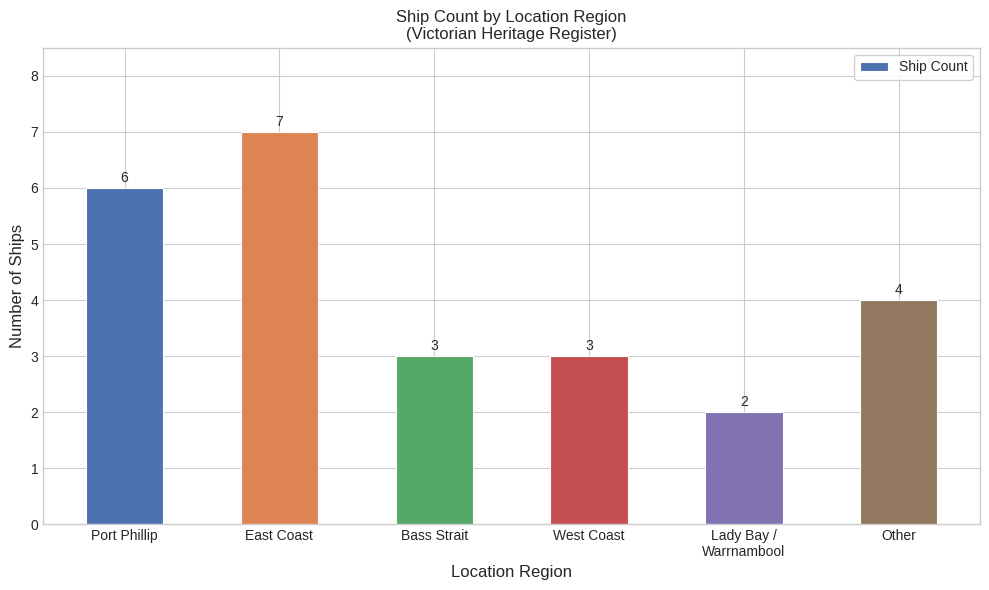

What is the approximate value at Other?

4